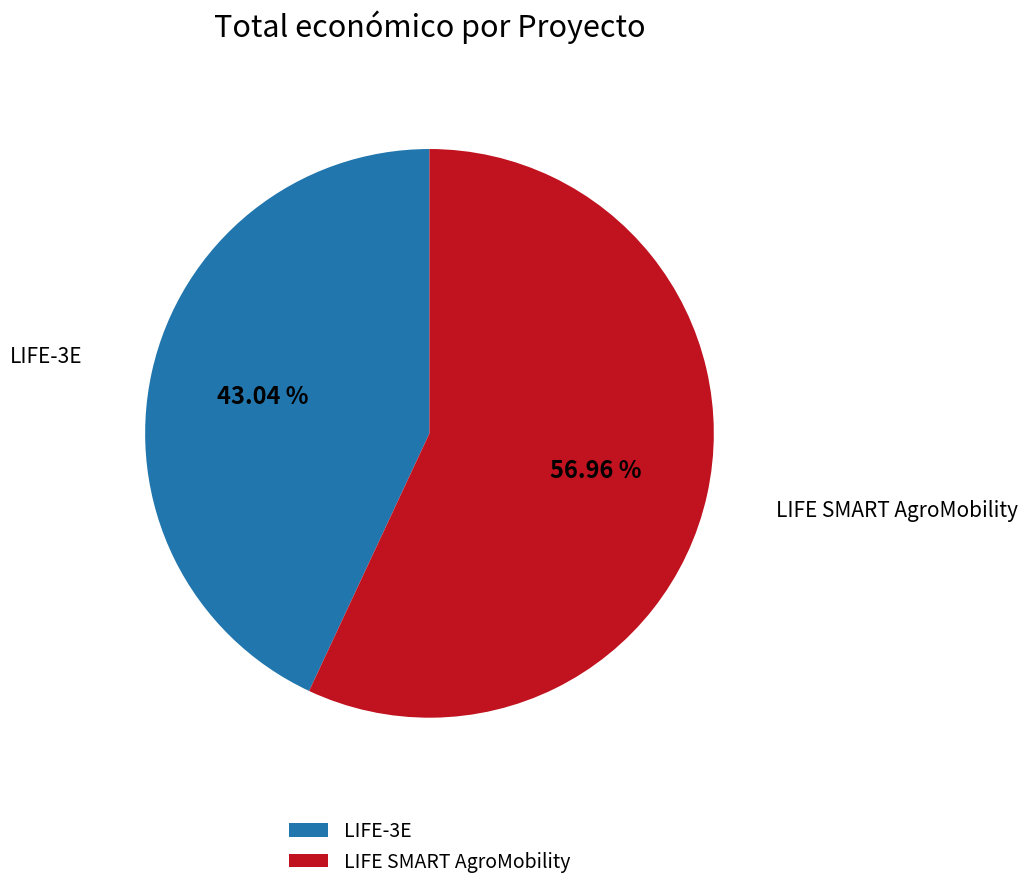

Approximately how many times larger is the value at LIFE-3E compared to LIFE SMART AgroMobility?

0.8